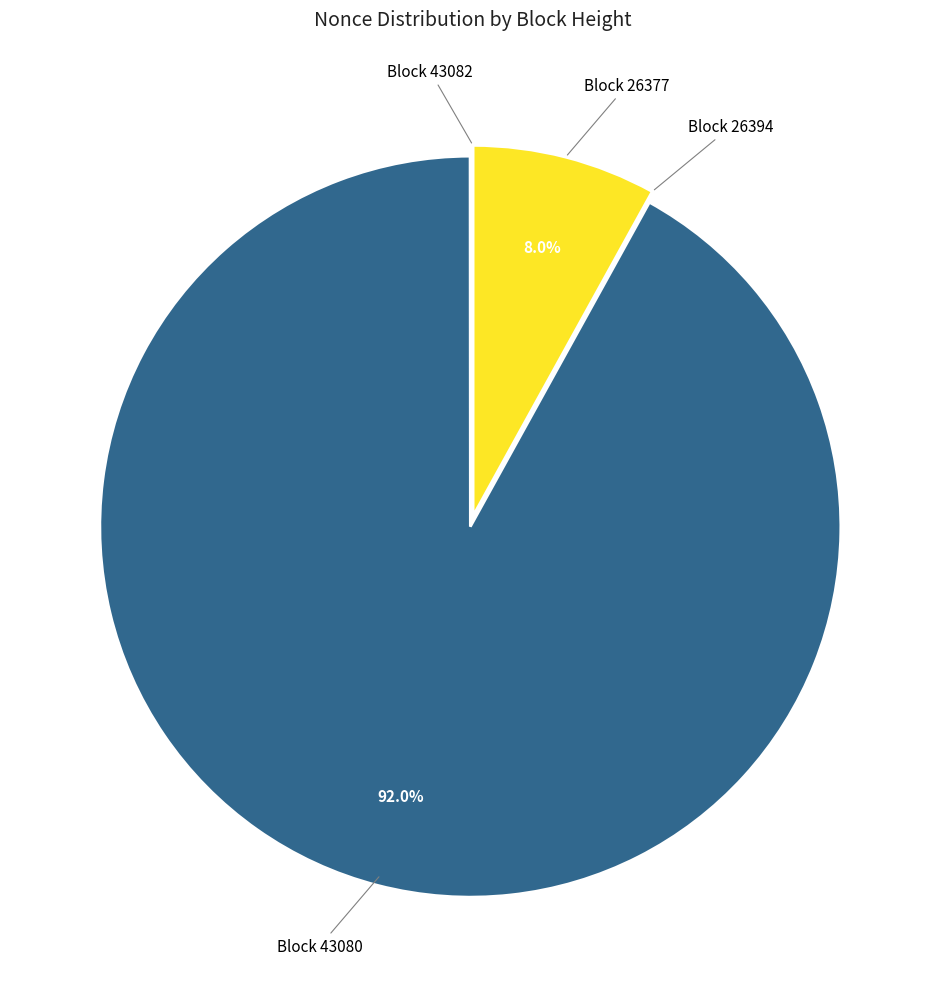

What percentage is NOT represented by Block 26377?

92.0%